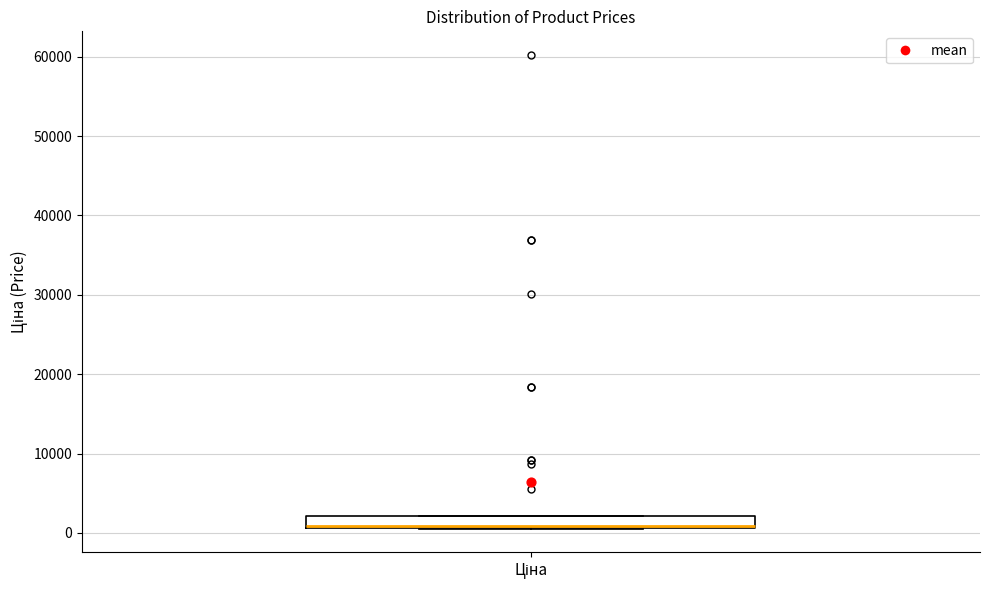

Where is the upper edge of the box for Ціна on the y-axis? The values are not printed on the chart, so give them approximately, as read against the axis.

2000